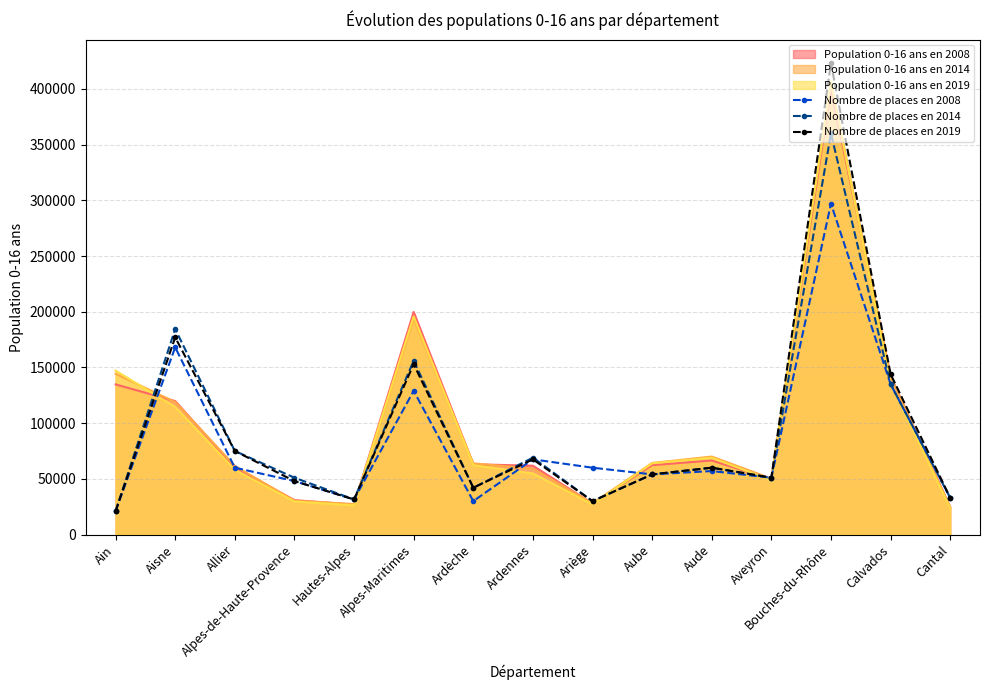

How many categories are shown in the chart?

15